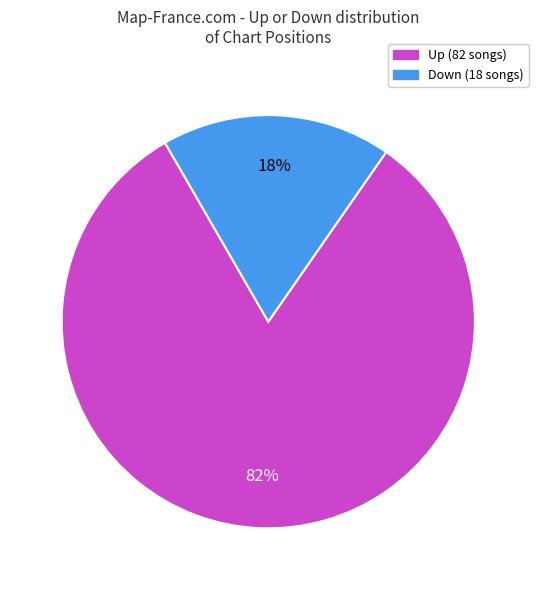

To the nearest percent, what is the difference between the largest and smallest slice percentages?

64%